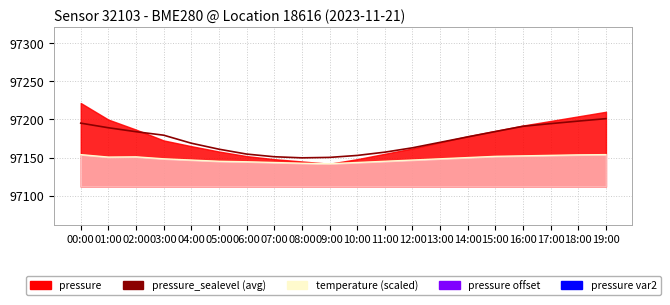

True or false: pressure_sealevel (avg) has a value of 97150.3 at 09:00.

True